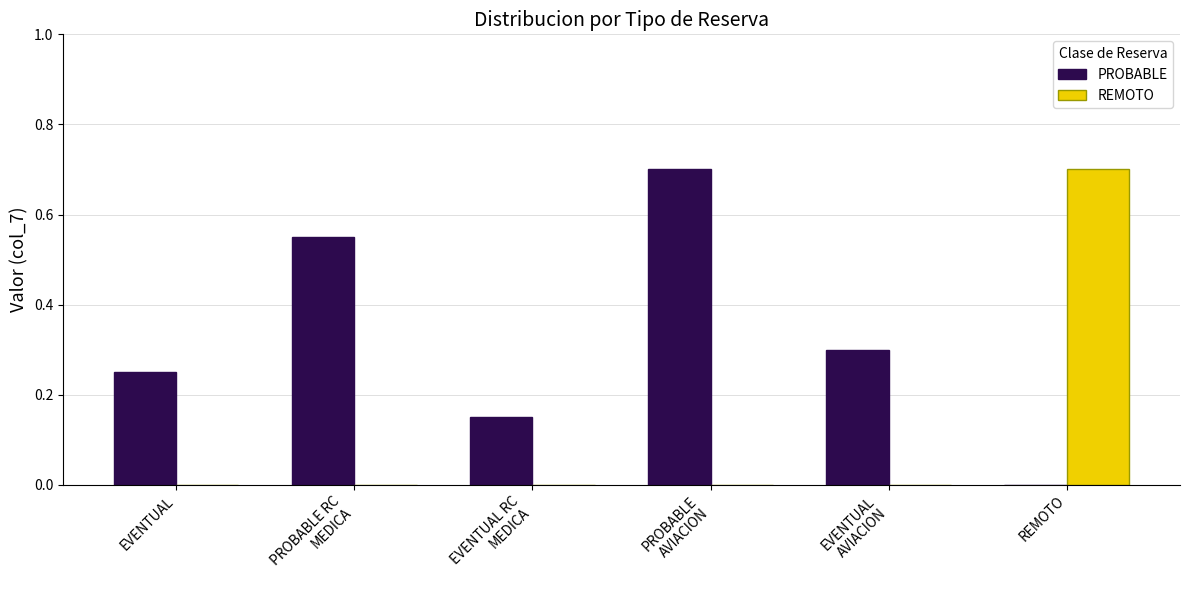

What is the approximate value of PROBABLE at EVENTUAL
AVIACION?

0.3